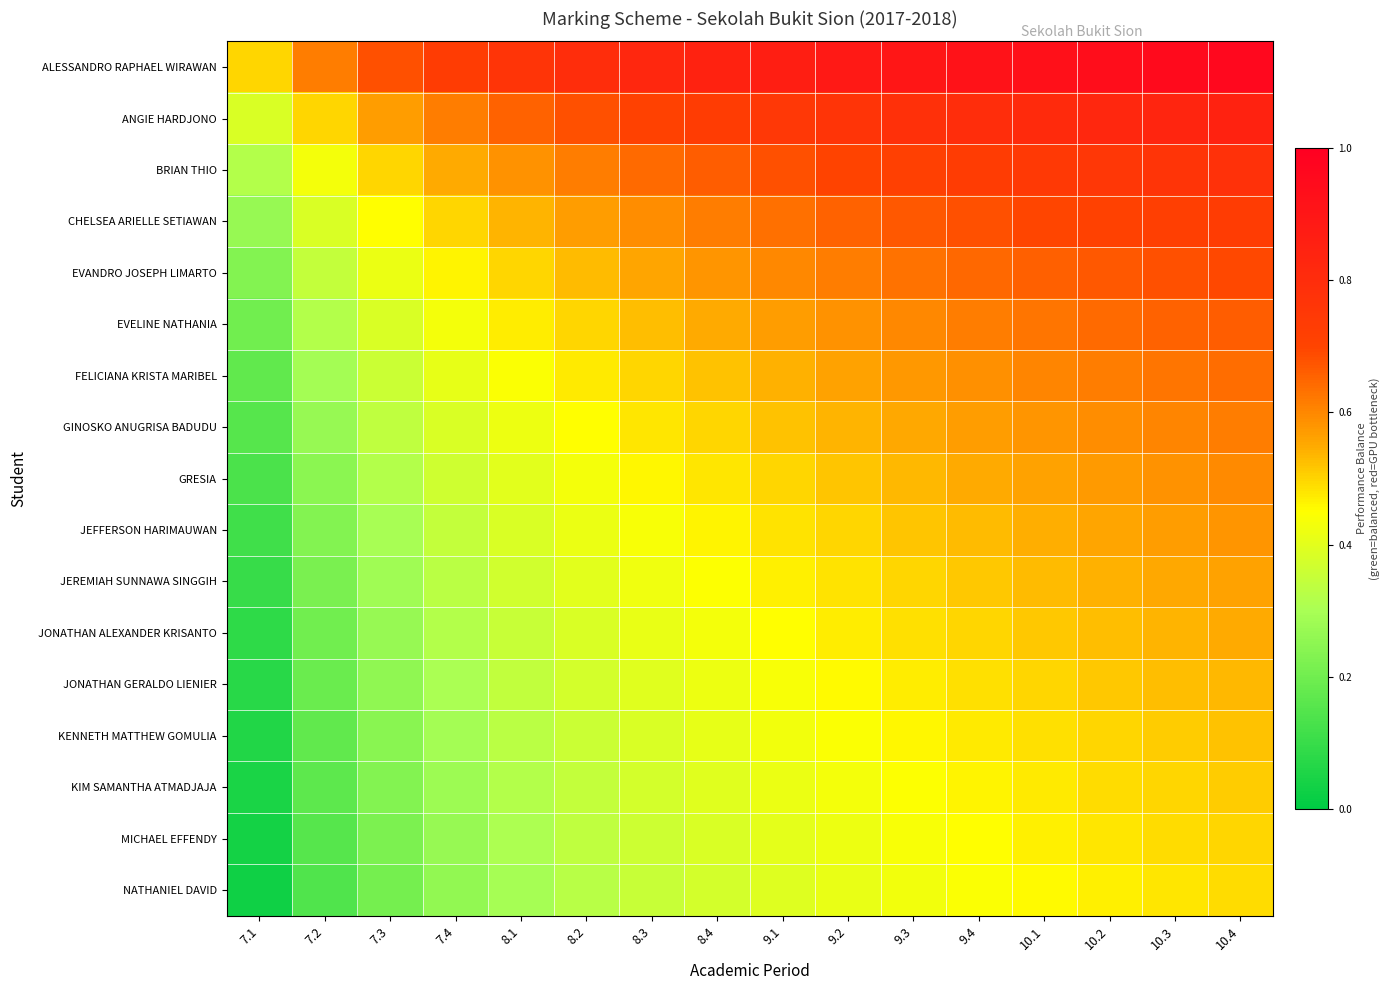

What is the total value across all series at 7.3?

6.0